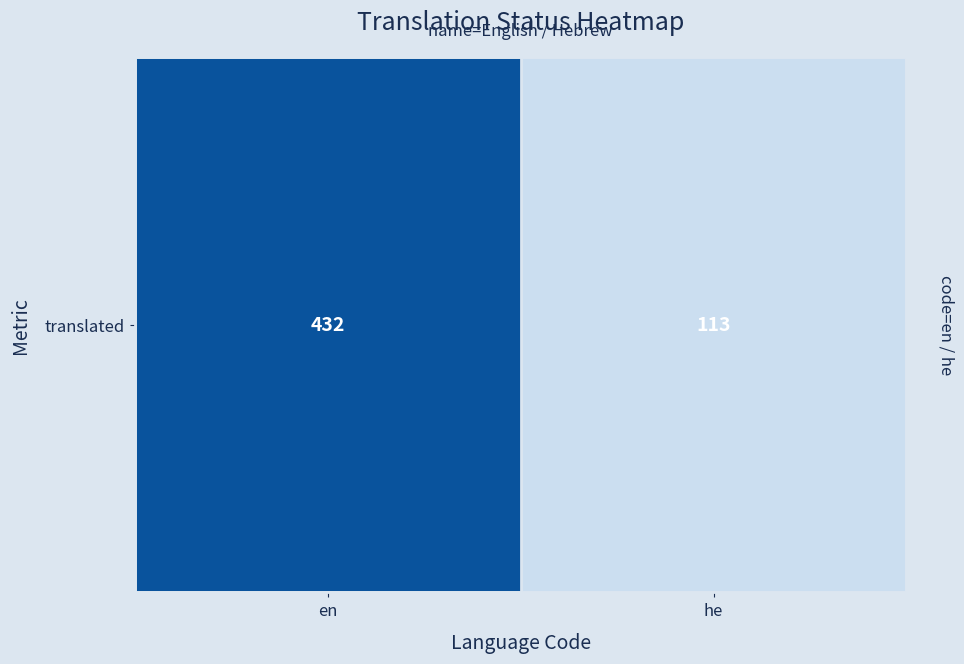

What is the difference between the values at en and he?

319